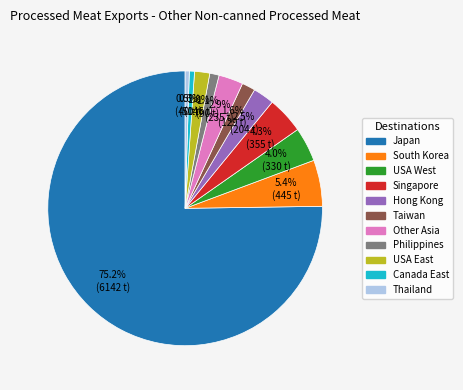

Is there any slice that represents more than half of the pie?

Yes